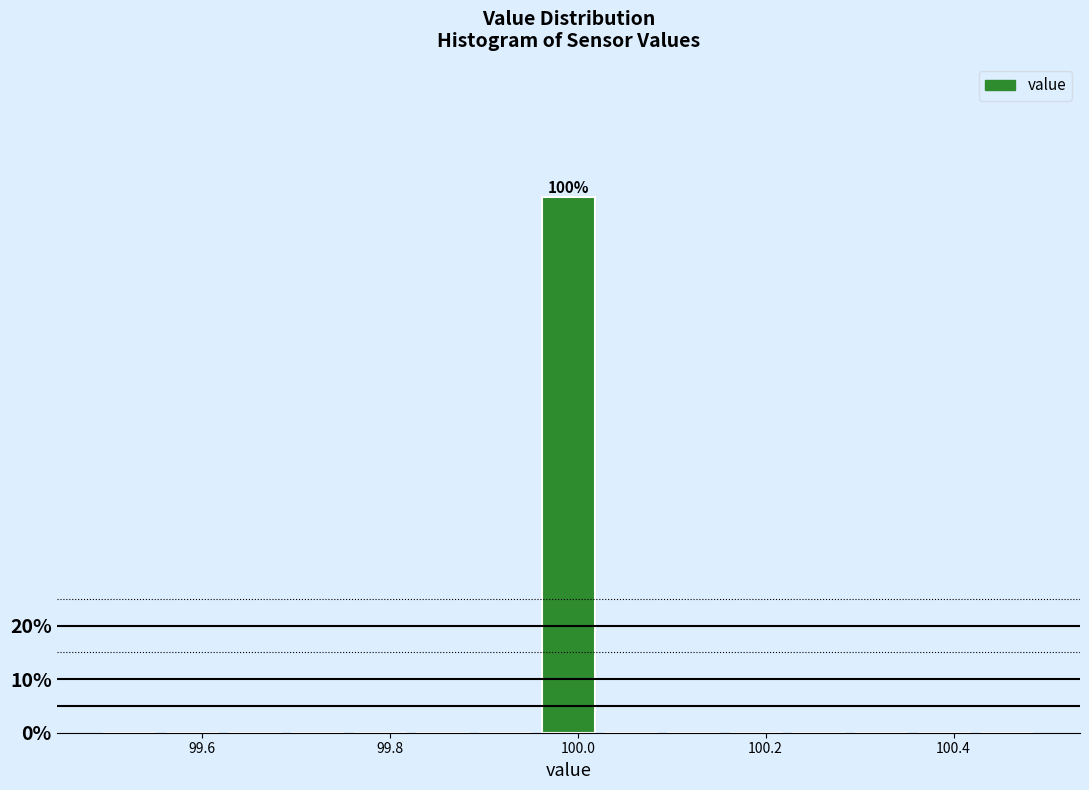

Read against the x-axis, roughly where is the centre of the tallest bar?

100.00